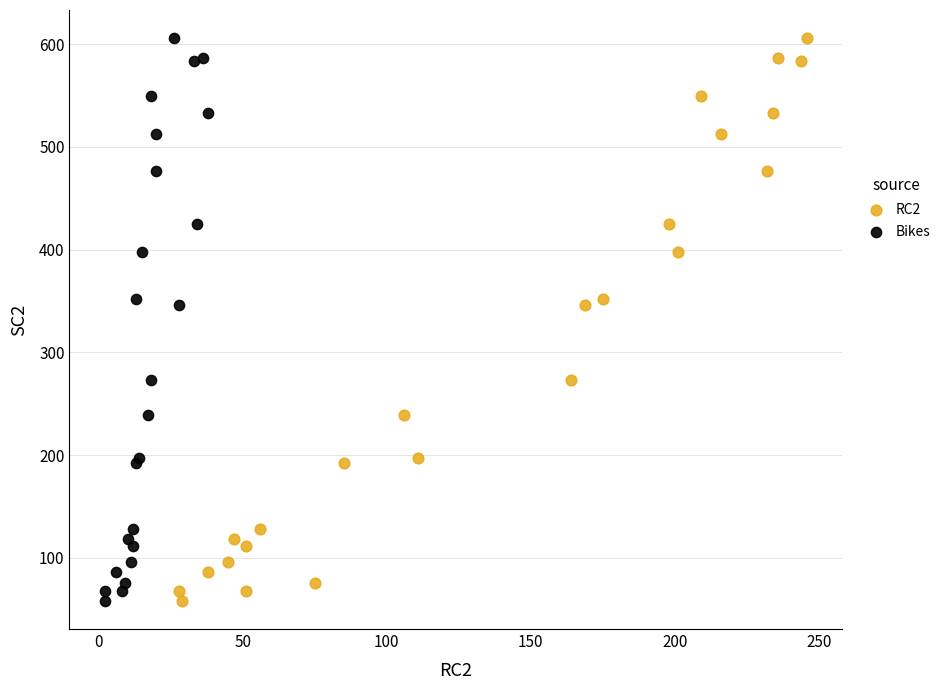

What are all the series names shown in the legend?

RC2, Bikes